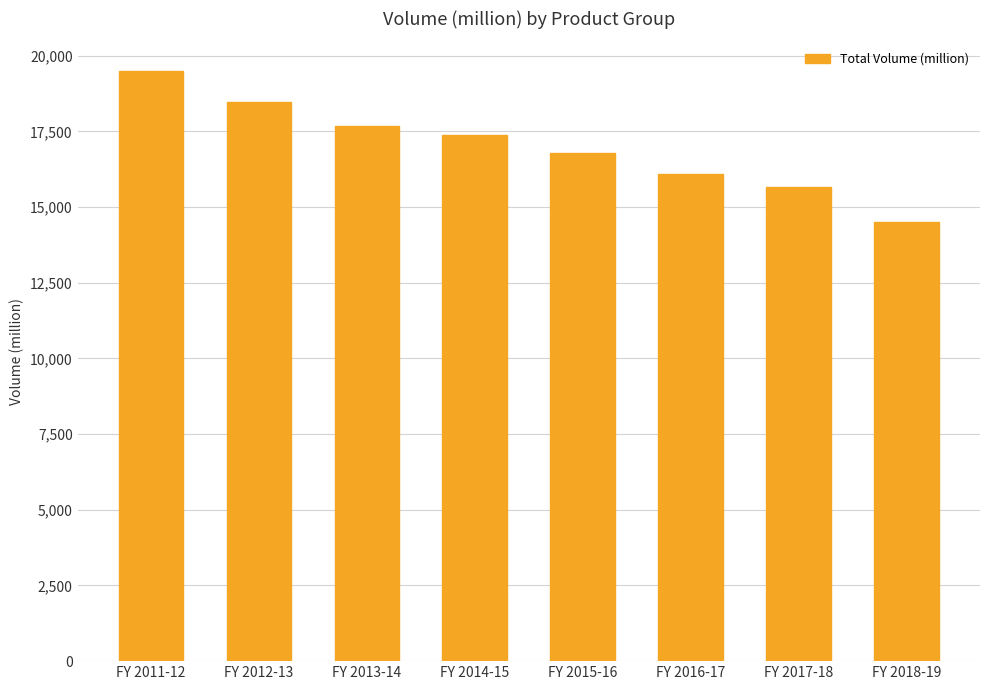

Reading left to right, extract all data points from this chart.

FY 2011-12=19501.2	FY 2012-13=18479.0	FY 2013-14=17680.1	FY 2014-15=17387.4	FY 2015-16=16802.4	FY 2016-17=16109.5	FY 2017-18=15664.0	FY 2018-19=14511.0